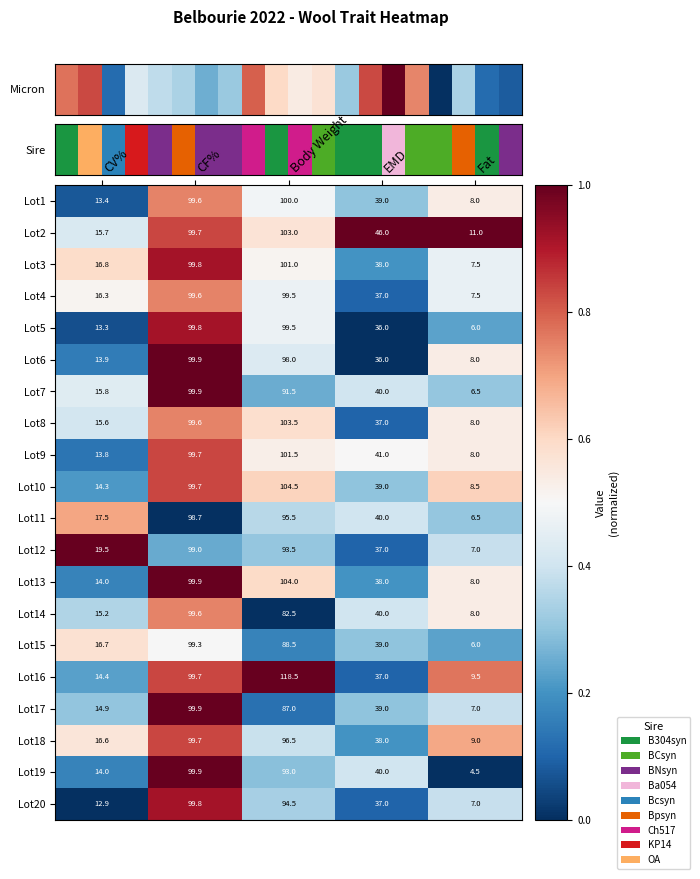

At which label is Lot16 closest to 64?

EMD